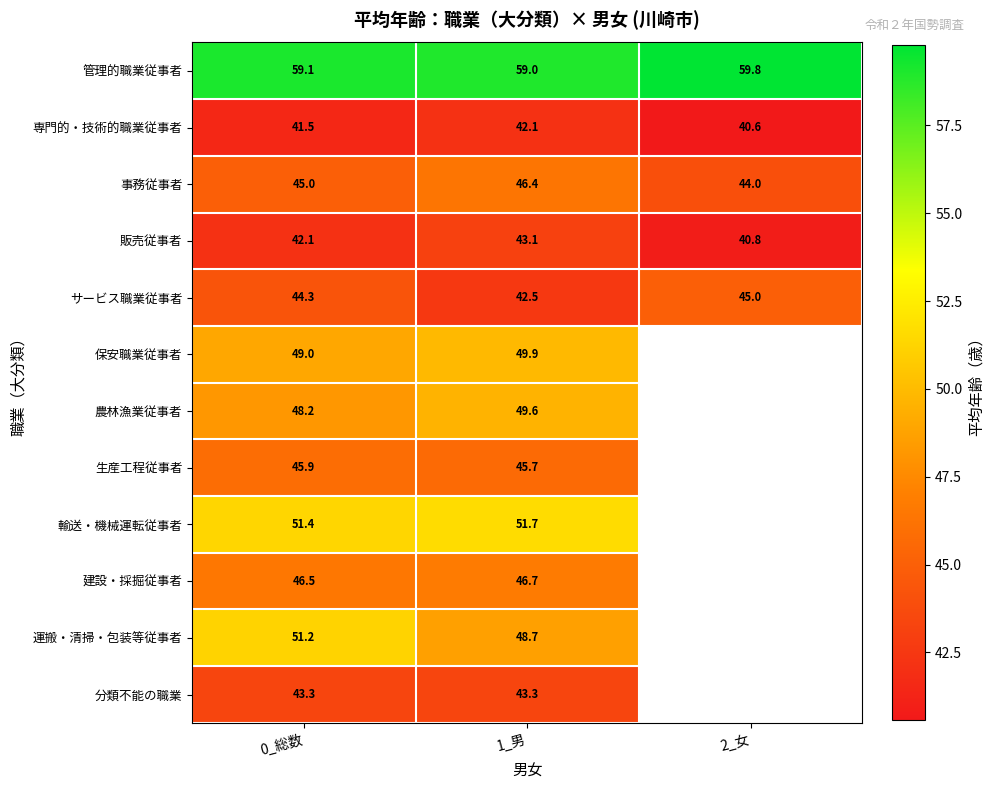

Is it true that 管理的職業従事者 equals 59.8 at 2_女?

True